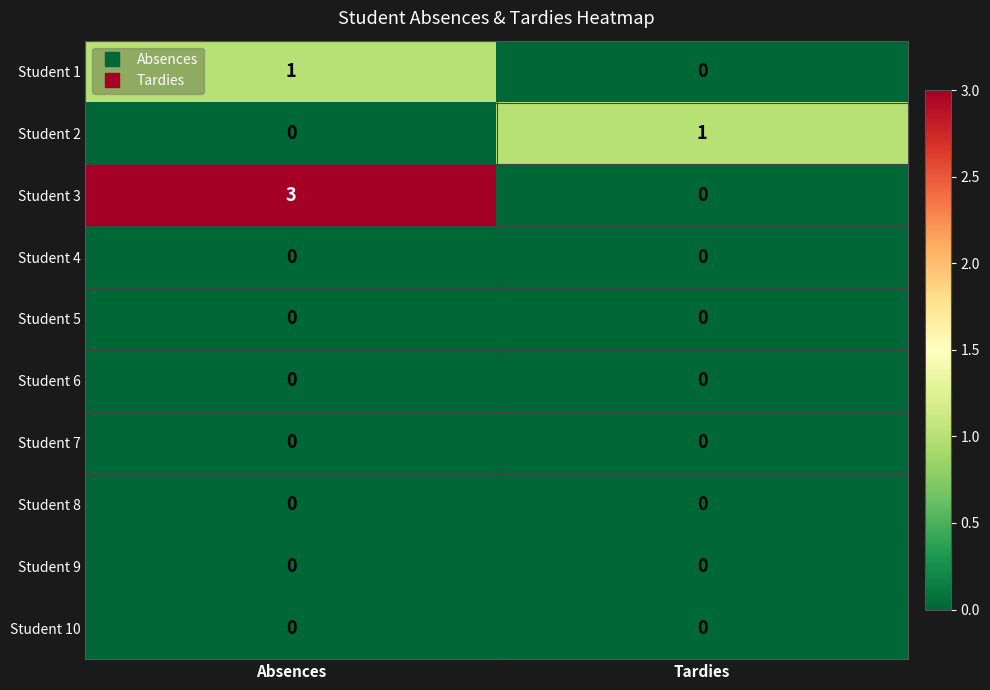

At which label is Student 3 closest to 1?

Tardies